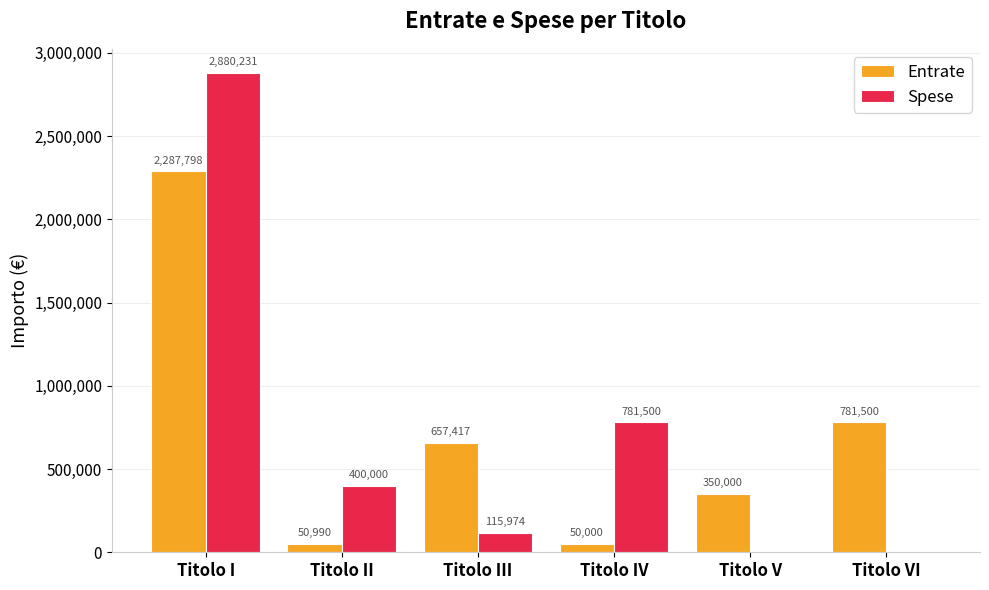

At which label does Spese reach its peak?

Titolo I